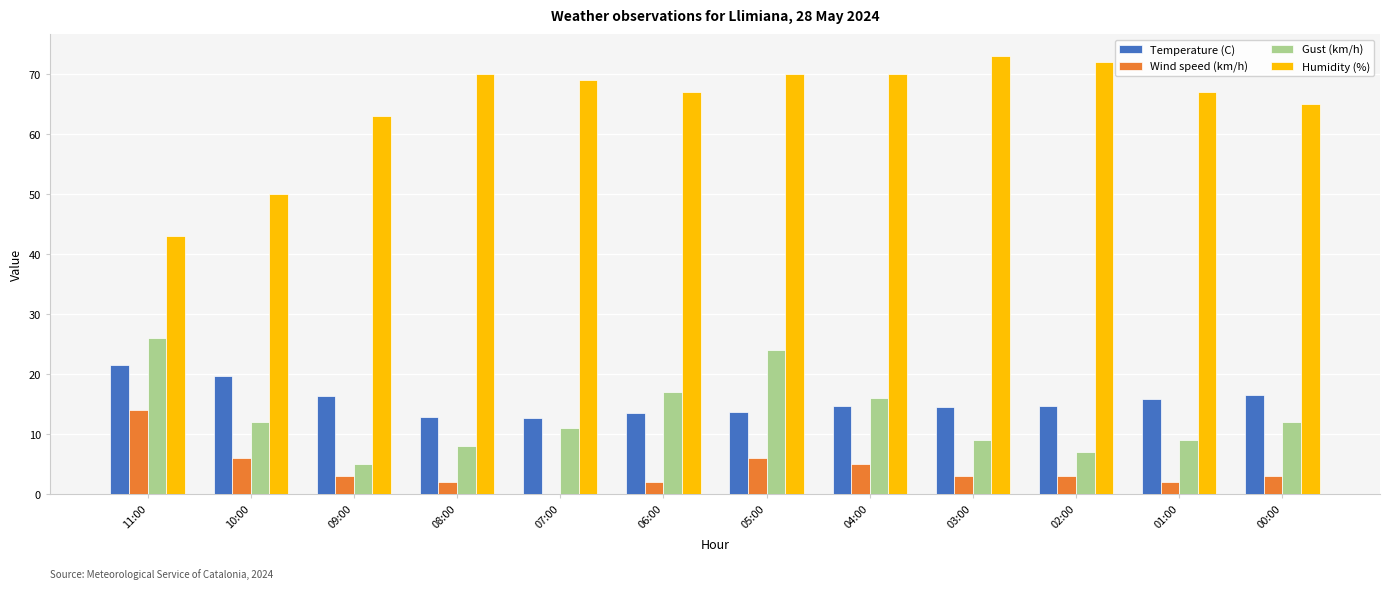

What is the sum of all Temperature (C) values?

186.7